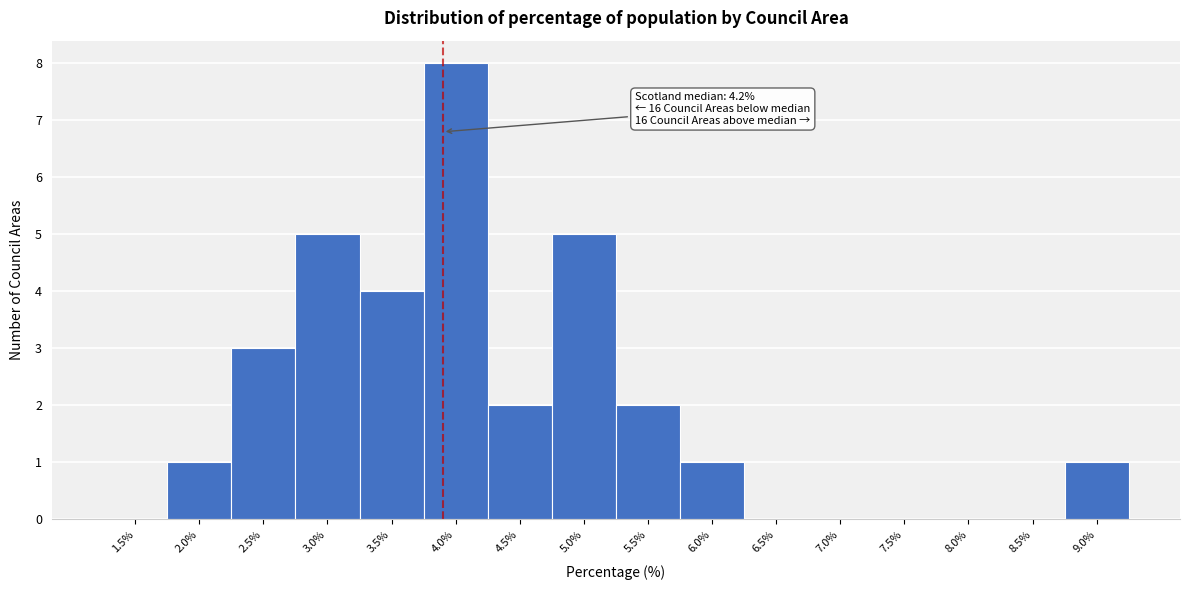

Reading left to right, what are all the values shown in this chart?

1.5%=0	2.0%=1	2.5%=3	3.0%=5	3.5%=4	4.0%=8	4.5%=2	5.0%=5	5.5%=2	6.0%=1	6.5%=0	7.0%=0	7.5%=0	8.0%=0	8.5%=0	9.0%=1